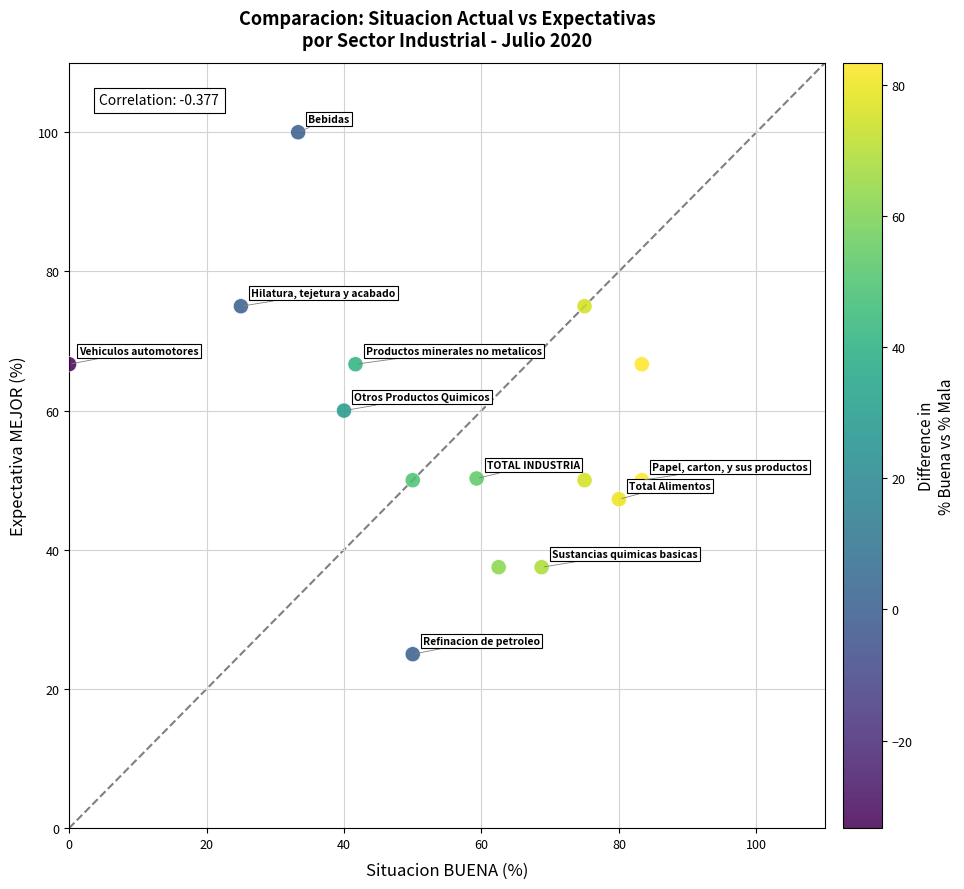

What Y value in the scatter plot is closest to 62?

60.0